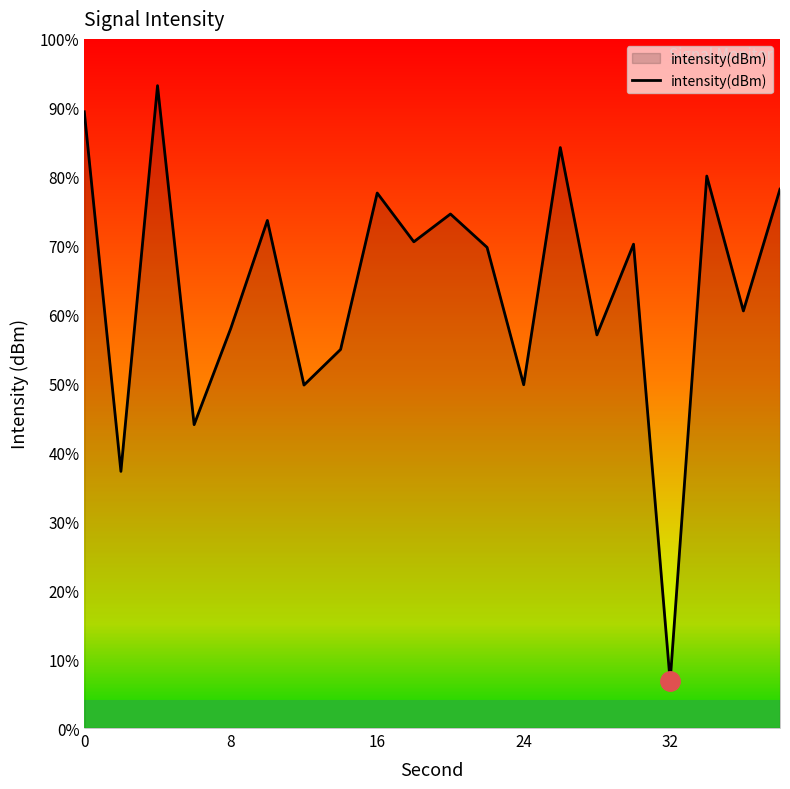

What is the value of the 15th point from the left?

-135.1